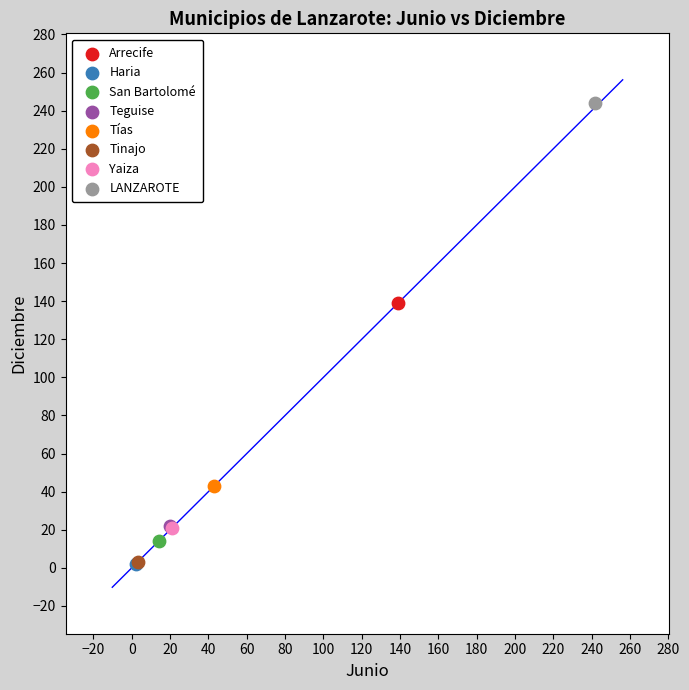

What are all the series names shown in the legend?

Arrecife, Haria, San Bartolomé, Teguise, Tías, Tinajo, Yaiza, LANZAROTE